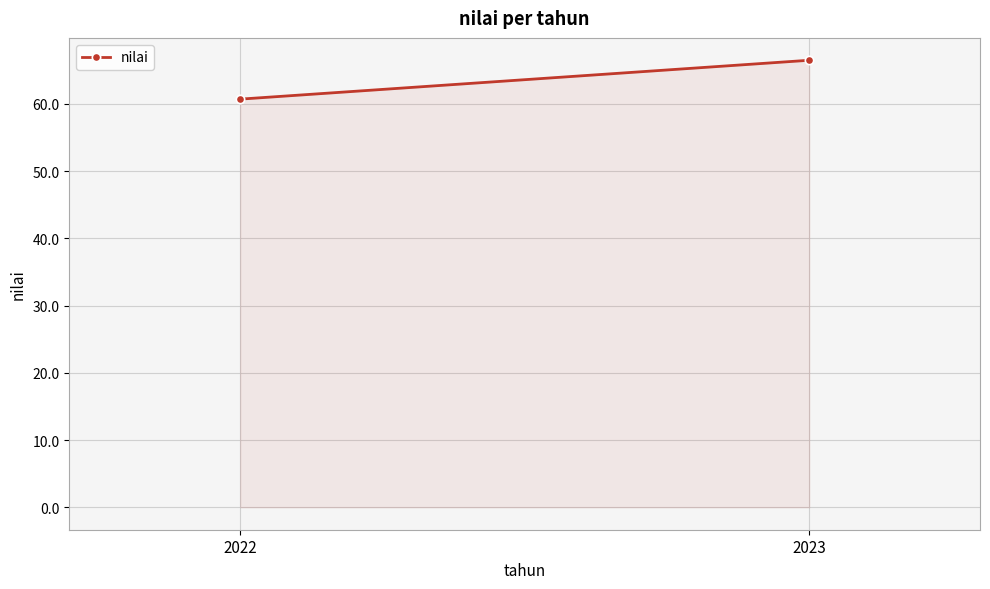

What is the difference between the maximum and minimum values?

5.8